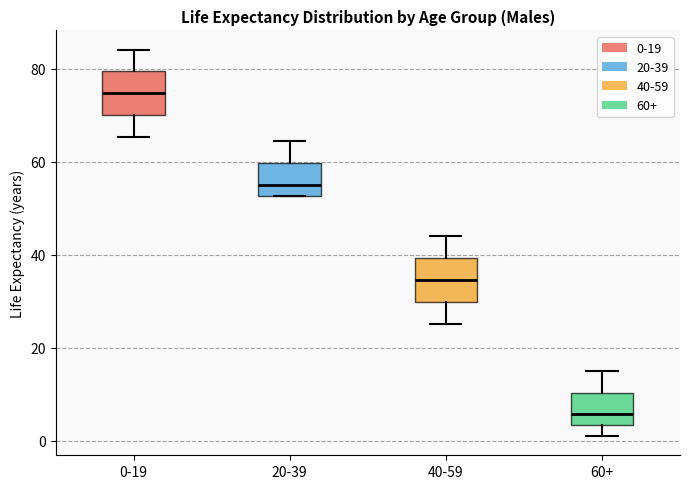

Reading left to right, transcribe this box plot: for each box, give where its median line is, the range the box spans, and where its two whiskers end, as read against the y-axis. The values are not printed on the chart, so give them approximately, as read against the axis.

0-19: median 74, box 70 to 80, whiskers 66 to 84
20-39: median 56, box 52 to 60, whiskers 52 to 64
40-59: median 34, box 30 to 40, whiskers 26 to 44
60+: median 6, box 4 to 10, whiskers 2 to 16